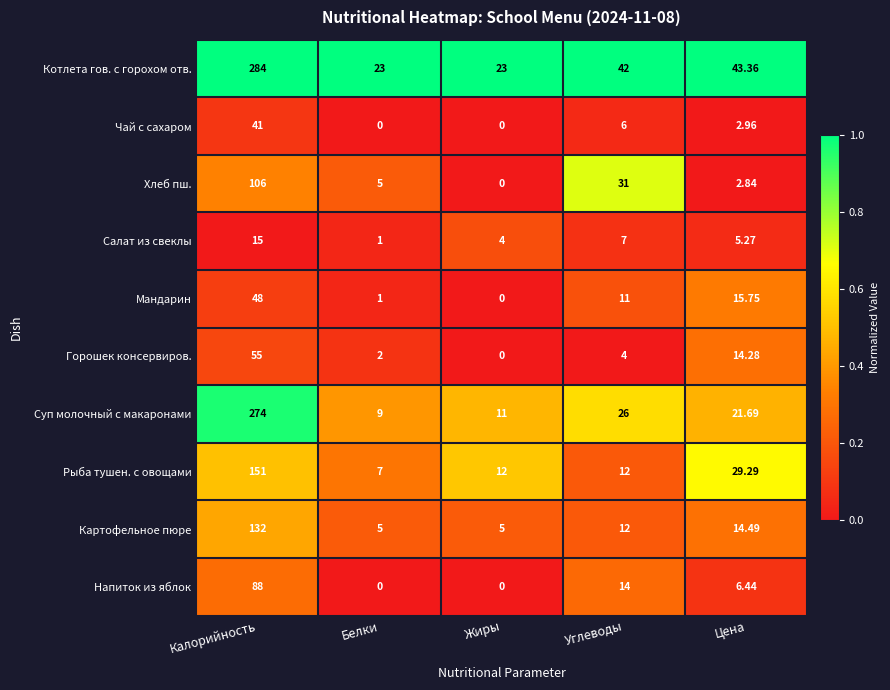

Where is Мандарин nearest to the value 24?

Цена